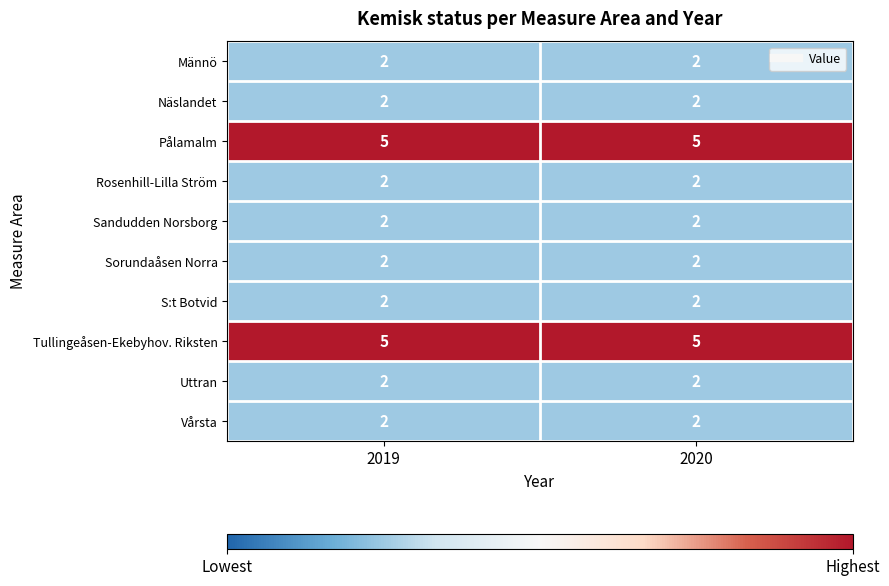

What is the maximum value for Tullingeåsen-Ekebyhov. Riksten?

5